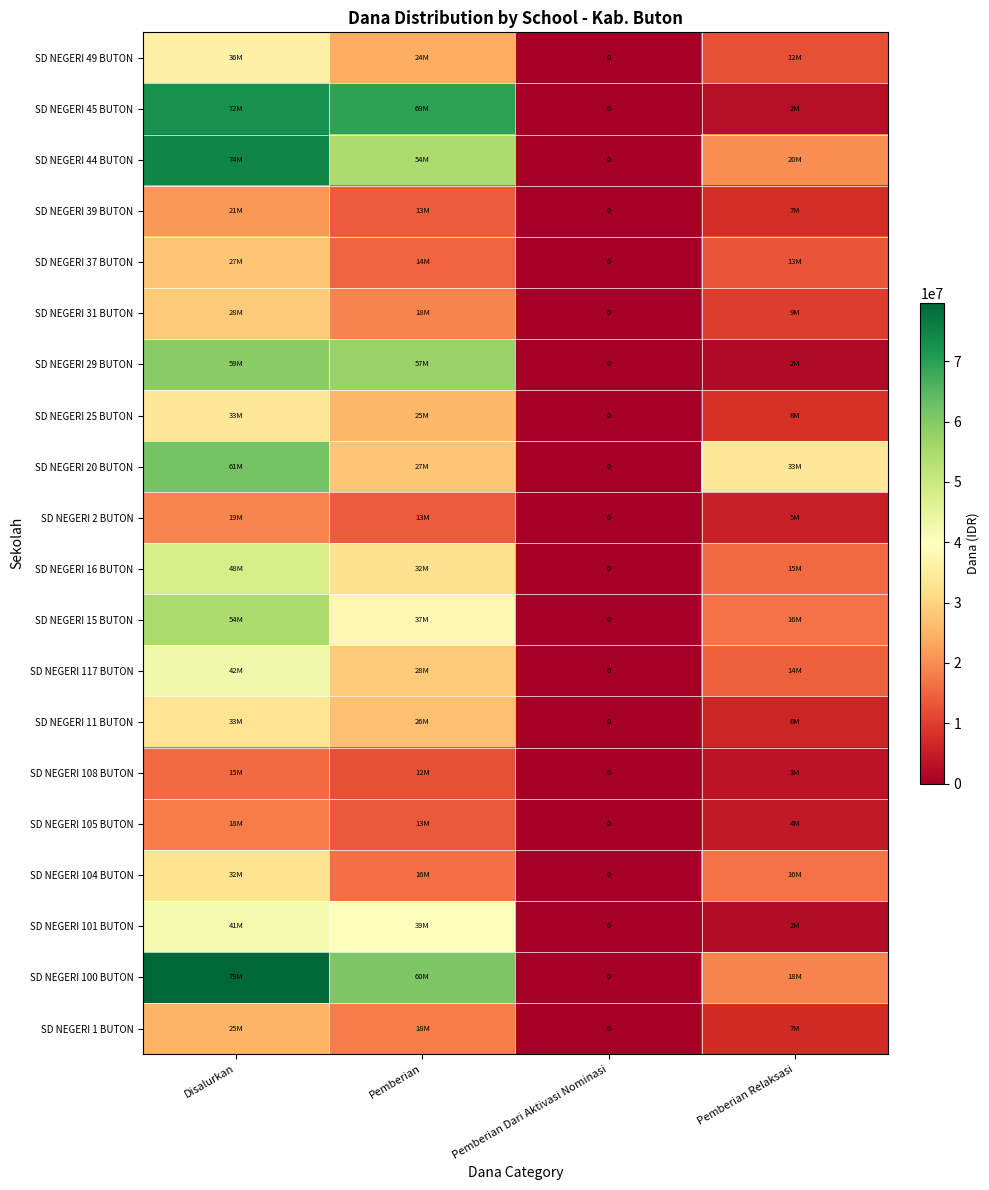

What is the total value across all series at Pemberian Relaksasi?

220950000